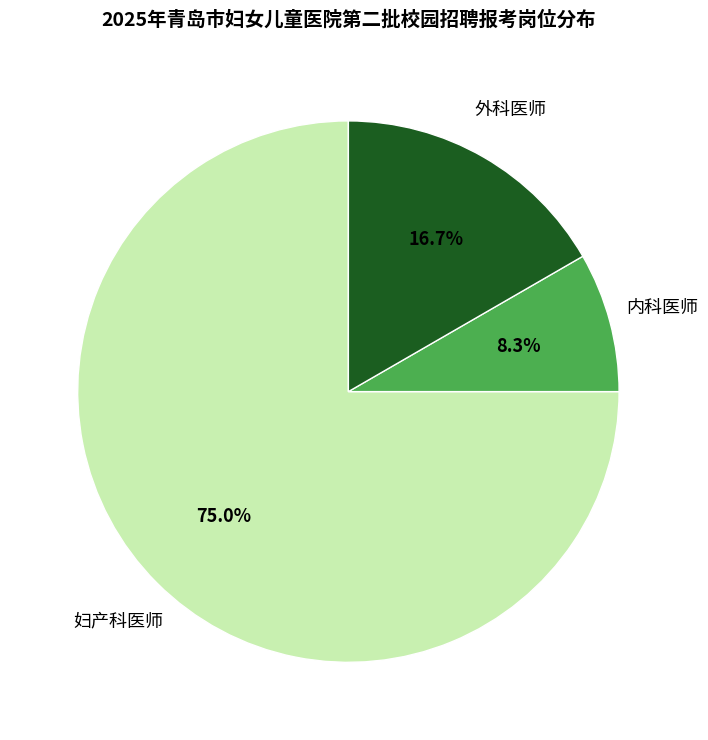

Rank the categories by value from lowest to highest.

内科医师, 外科医师, 妇产科医师